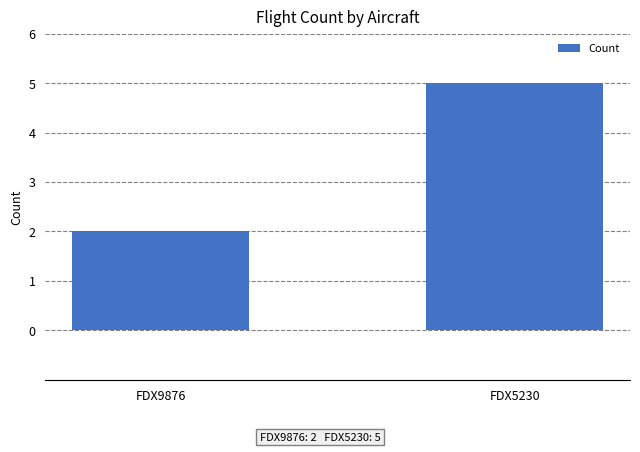

Which has a higher value, FDX9876 or FDX5230?

FDX5230